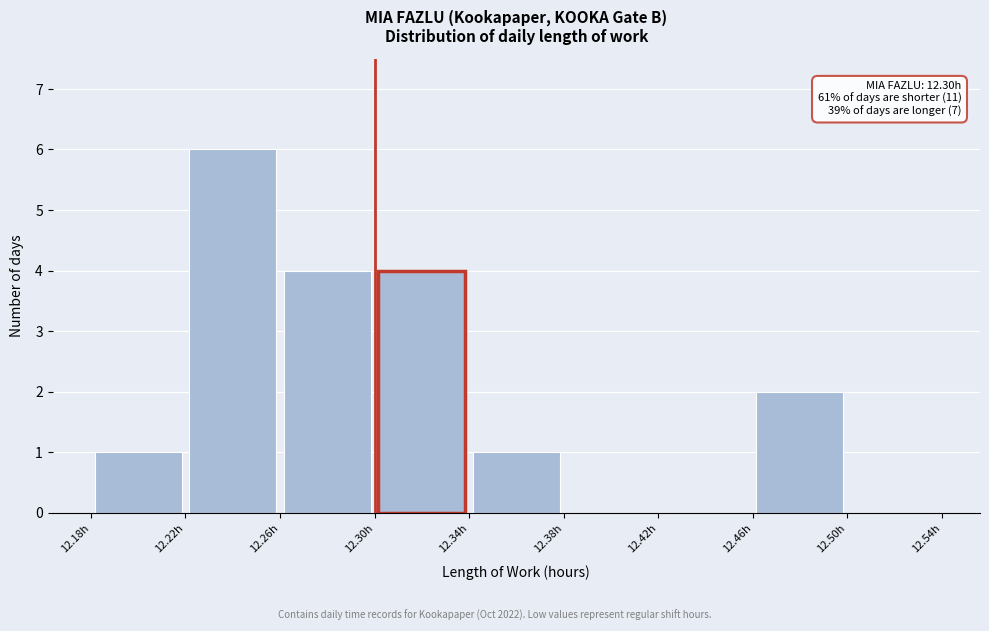

Which range on the x-axis has the tallest bar?

12.22 to 12.26